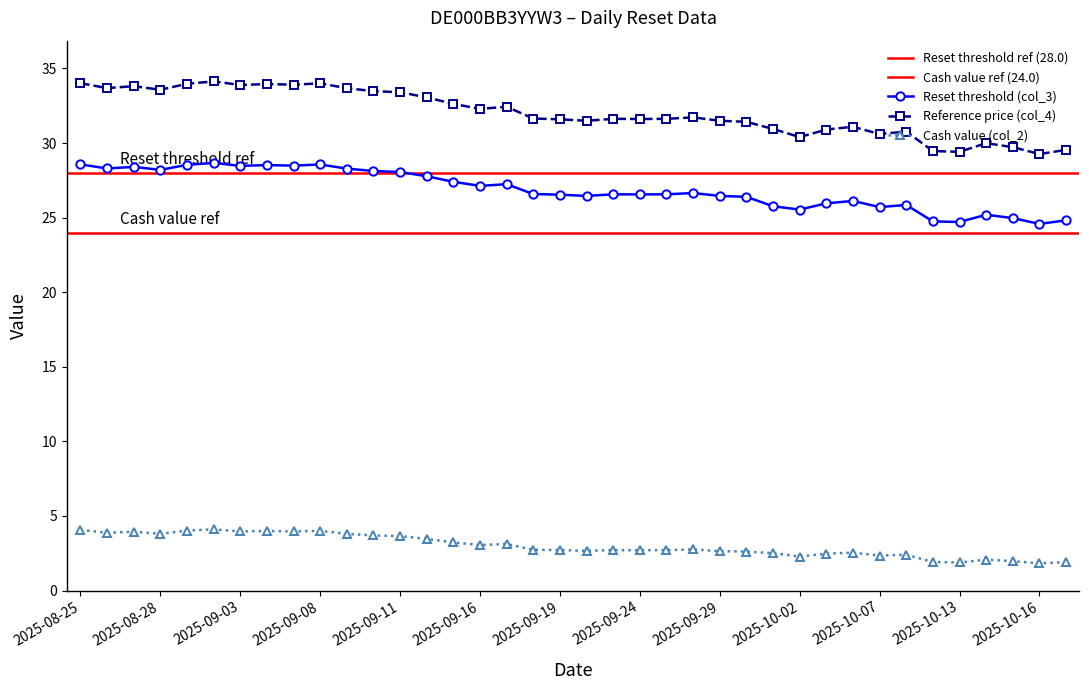

True or false: Reference price (col_4) and Reset threshold (col_3) intersect in this chart.

False